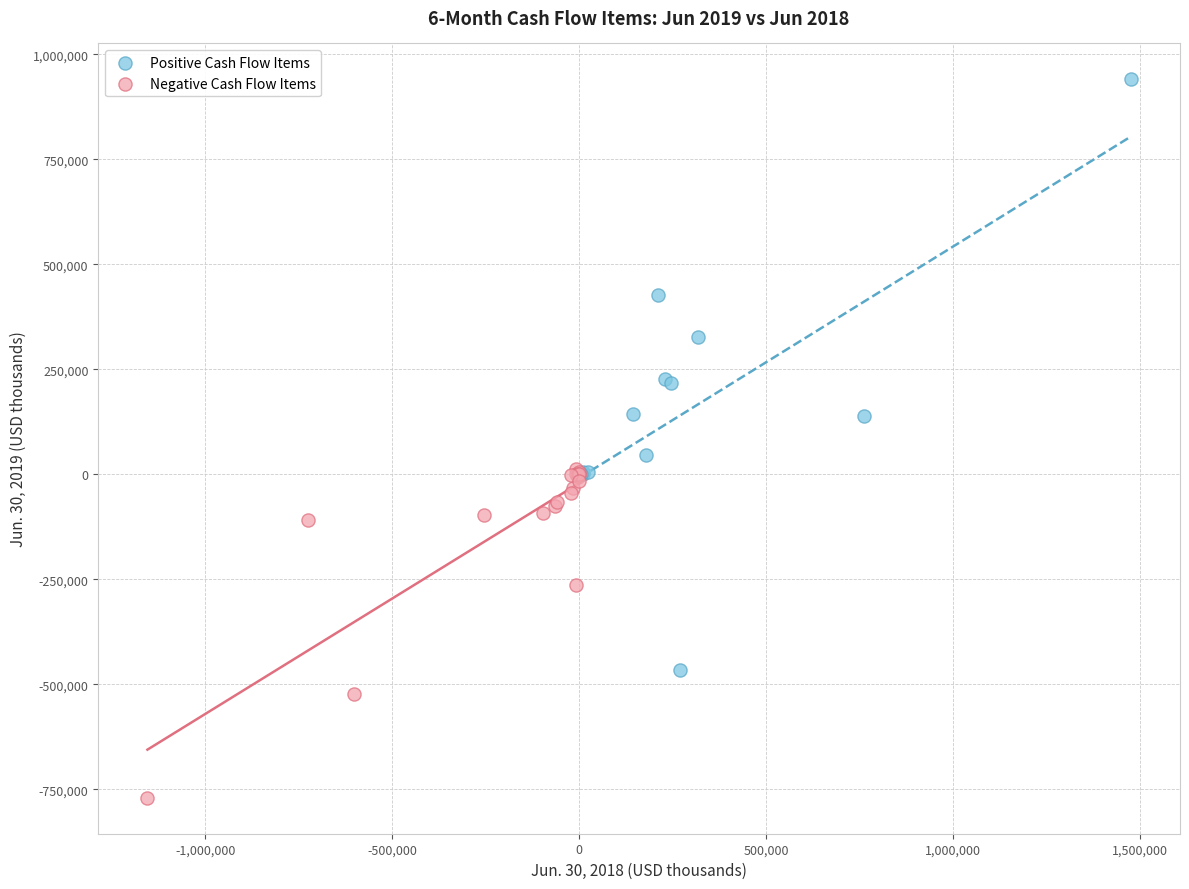

Which series has the widest spread of Y values?

Positive Cash Flow Items